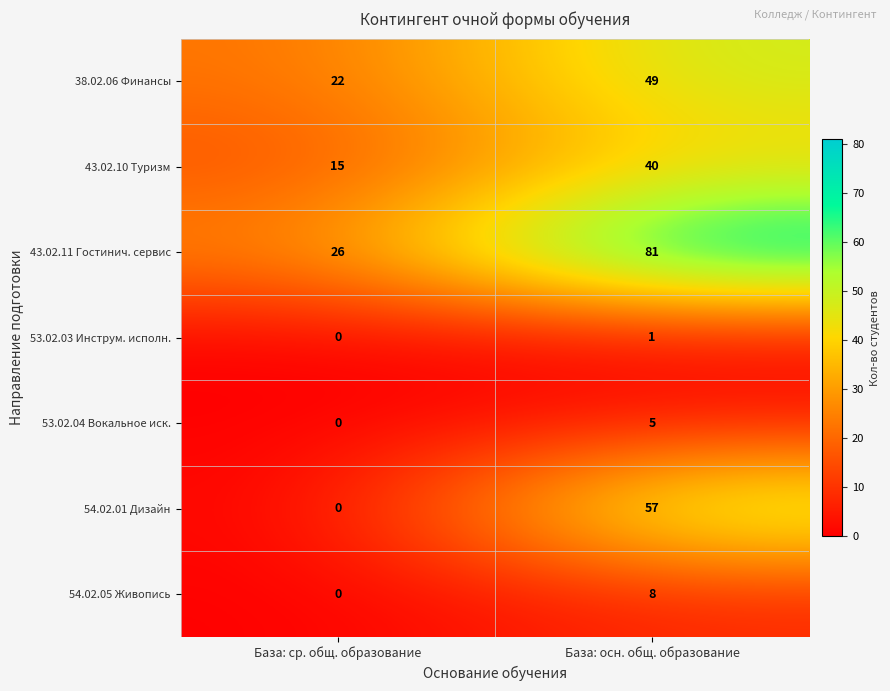

At which category is the sum across all series the highest?

База: осн. общ. образование